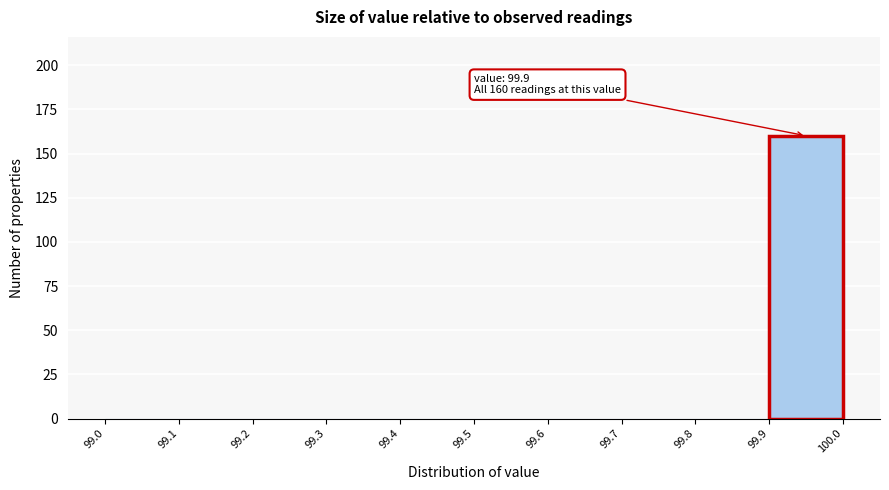

Over which range of the x-axis is the bar tallest?

99.9 to 100.0